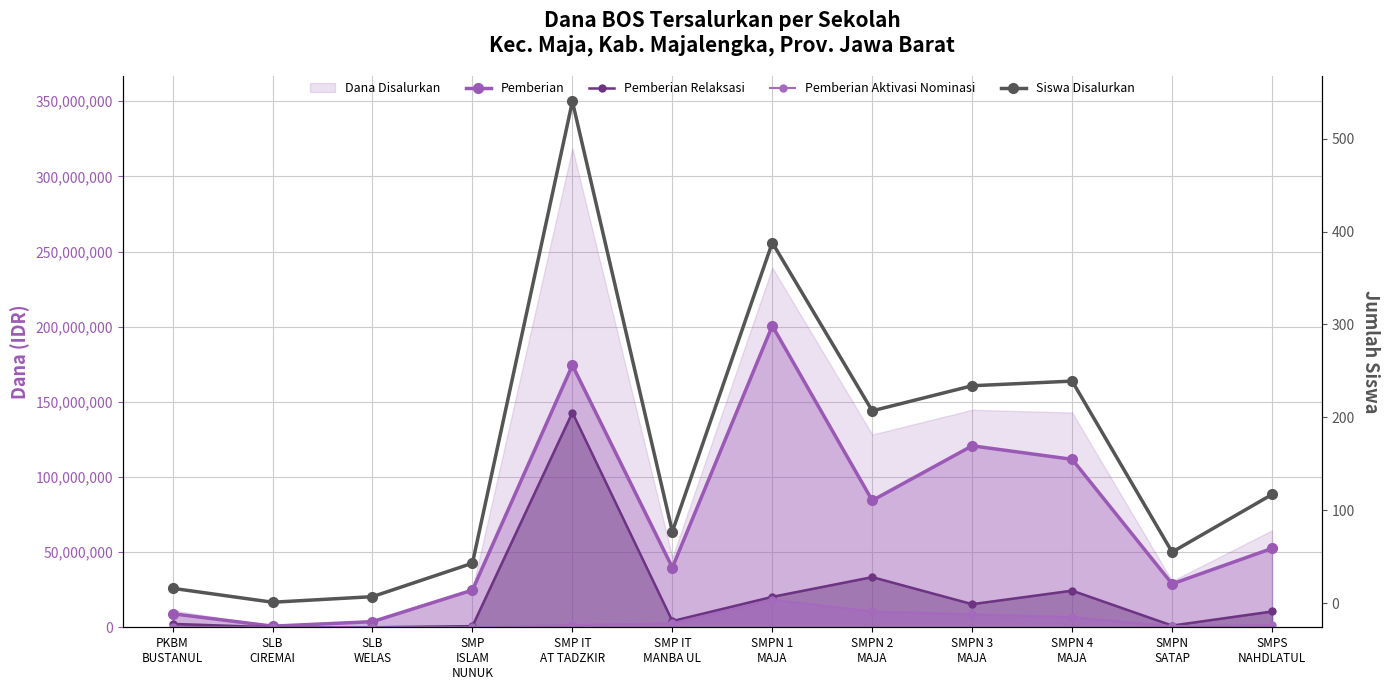

Reading right to left, list all the values displayed in this chart.

Pemberian: SMPS
NAHDLATUL=52500000	SMPN
SATAP=28875000	SMPN 4
MAJA=111750000	SMPN 3
MAJA=120750000	SMPN 2
MAJA=84375000	SMPN 1
MAJA=200625000	SMP IT
MANBA UL=39750000	SMP IT
AT TADZKIR=174375000	SMP
ISLAM
NUNUK=24750000	SLB
WELAS=3750000	SLB
CIREMAI=750000	PKBM
BUSTANUL=9000000
Pemberian Relaksasi: SMPS
NAHDLATUL=10500000	SMPN
SATAP=1125000	SMPN 4
MAJA=24375000	SMPN 3
MAJA=15375000	SMPN 2
MAJA=33375000	SMPN 1
MAJA=20250000	SMP IT
MANBA UL=4125000	SMP IT
AT TADZKIR=142875000	SMP
ISLAM
NUNUK=750000	SLB
WELAS=0	SLB
CIREMAI=0	PKBM
BUSTANUL=2250000
Pemberian Aktivasi Nominasi: SMPS
NAHDLATUL=1500000	SMPN
SATAP=750000	SMPN 4
MAJA=6750000	SMPN 3
MAJA=8625000	SMPN 2
MAJA=10500000	SMPN 1
MAJA=18375000	SMP IT
MANBA UL=2625000	SMP IT
AT TADZKIR=1500000	SMP
ISLAM
NUNUK=0	SLB
WELAS=0	SLB
CIREMAI=0	PKBM
BUSTANUL=0
Siswa Disalurkan: SMPS
NAHDLATUL=117	SMPN
SATAP=55	SMPN 4
MAJA=239	SMPN 3
MAJA=234	SMPN 2
MAJA=207	SMPN 1
MAJA=388	SMP IT
MANBA UL=77	SMP IT
AT TADZKIR=540	SMP
ISLAM
NUNUK=43	SLB
WELAS=7	SLB
CIREMAI=1	PKBM
BUSTANUL=16